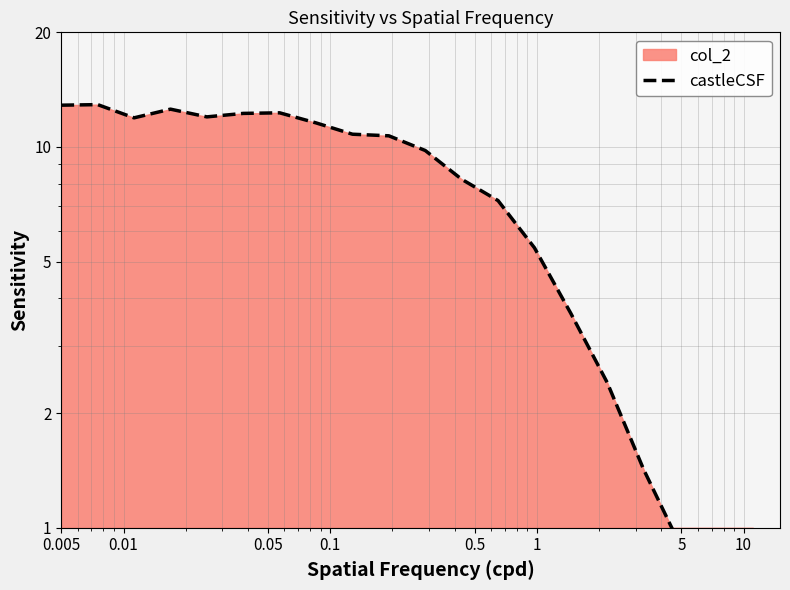

True or false: the data shows 0.4 at 18.

False